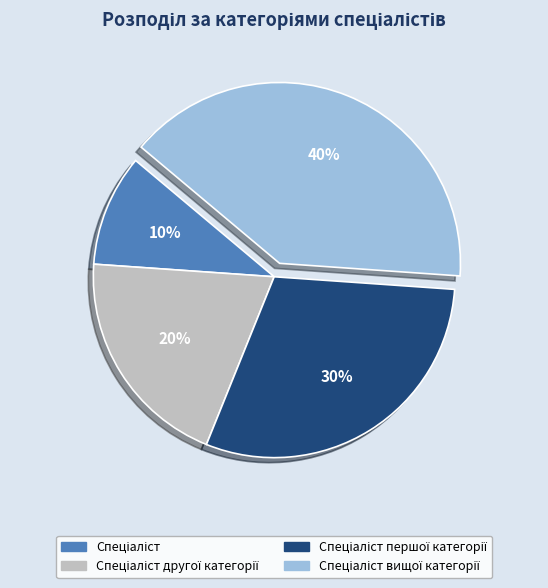

Does any single category account for the majority?

No